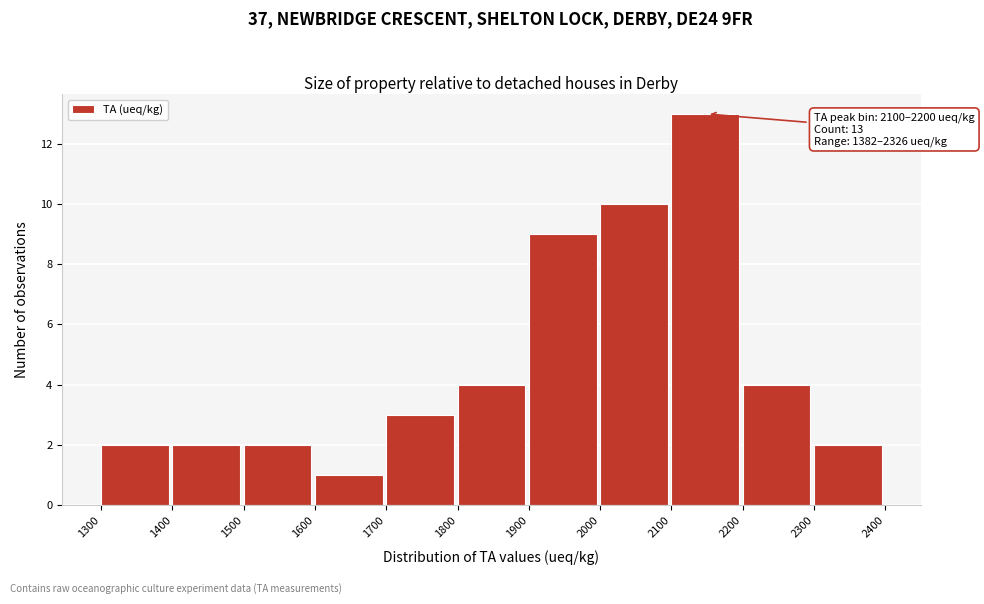

Which range on the x-axis has the tallest bar?

2100 to 2200